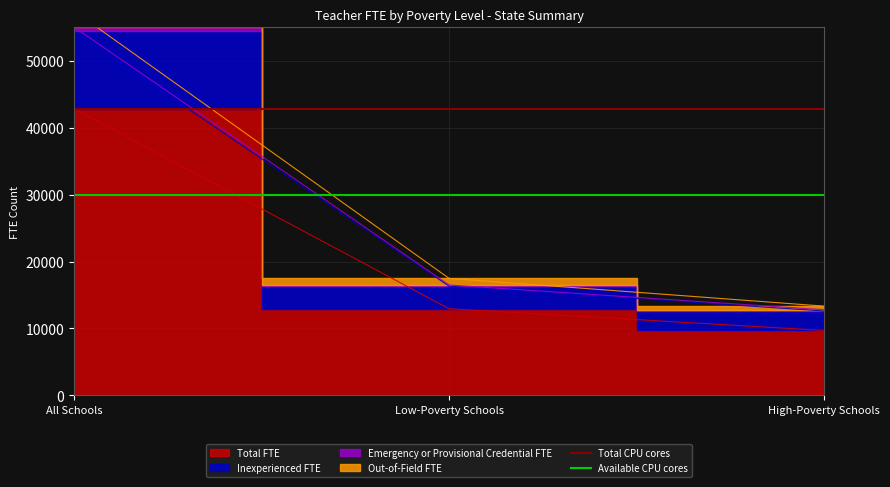

Where is Available CPU cores nearest to the value 30000?

All Schools